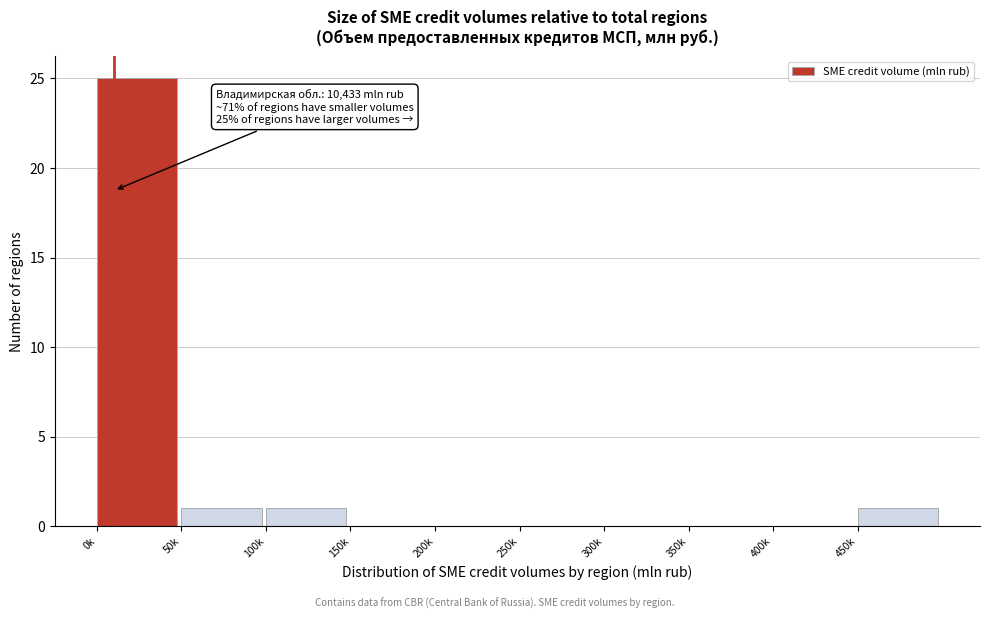

Reading left to right, extract all data points from this chart.

0k=25	50k=1	100k=1	150k=0	200k=0	250k=0	300k=0	350k=0	400k=0	450k=1